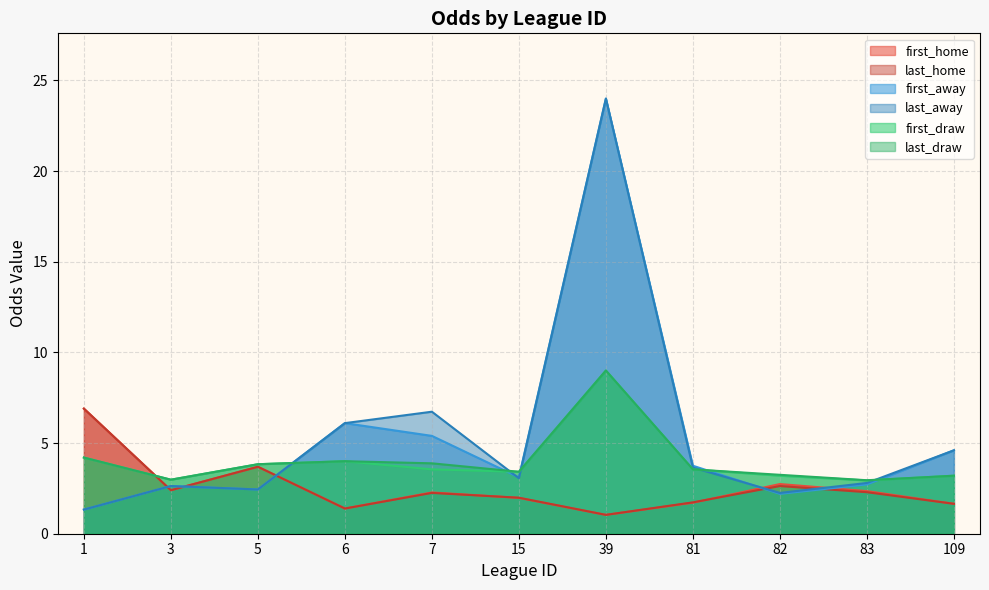

What is the value of the last_home point at the 10th from the left?

2.3